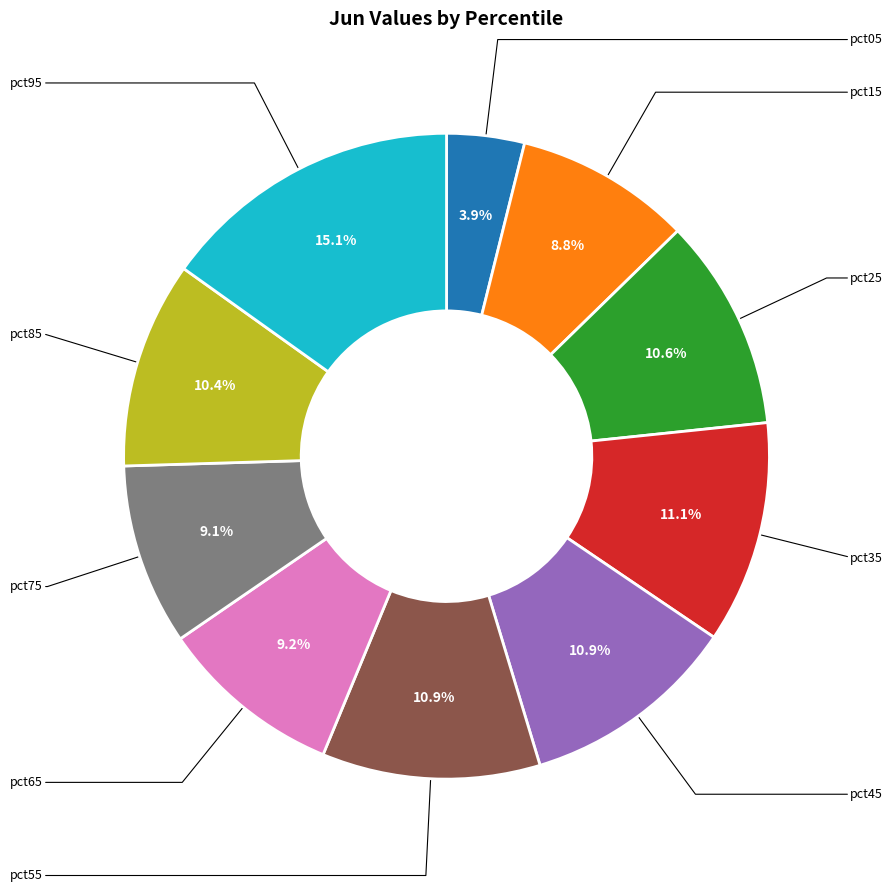

Does pct55 account for over 50% of the chart?

No